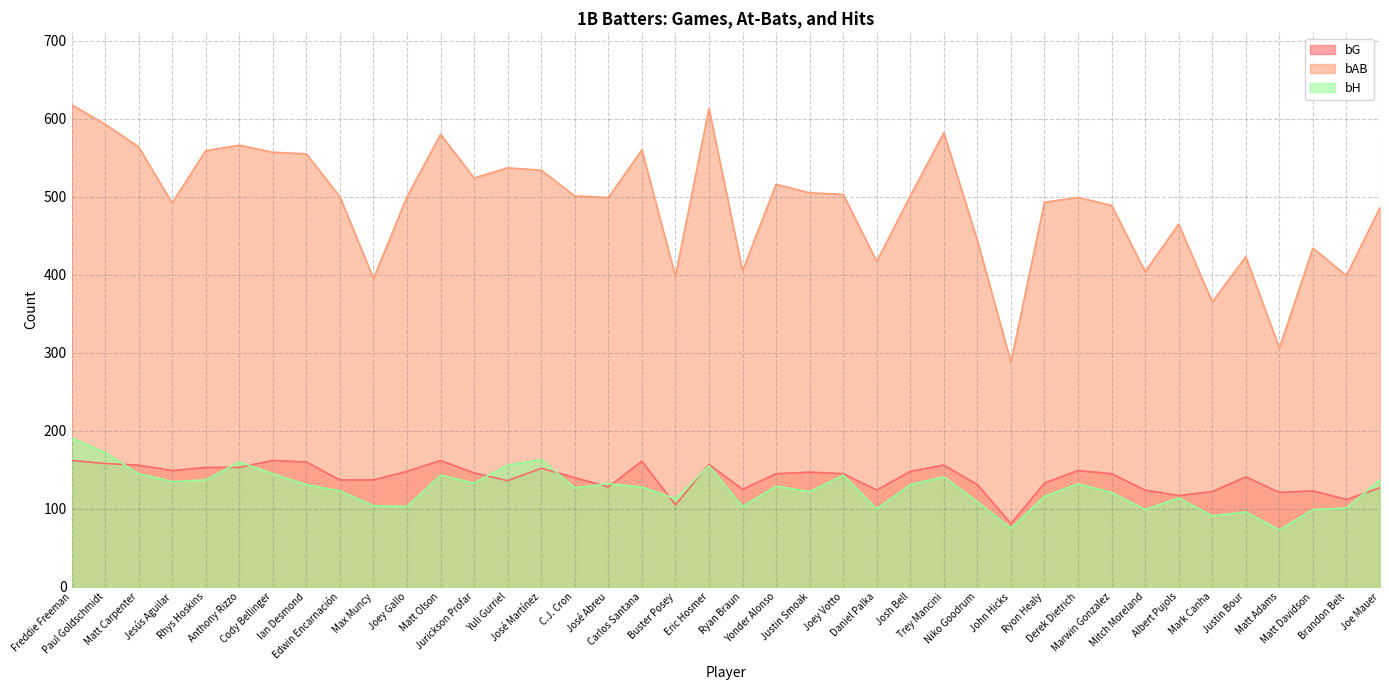

What value does the bAB series have at Ryan Braun?

405